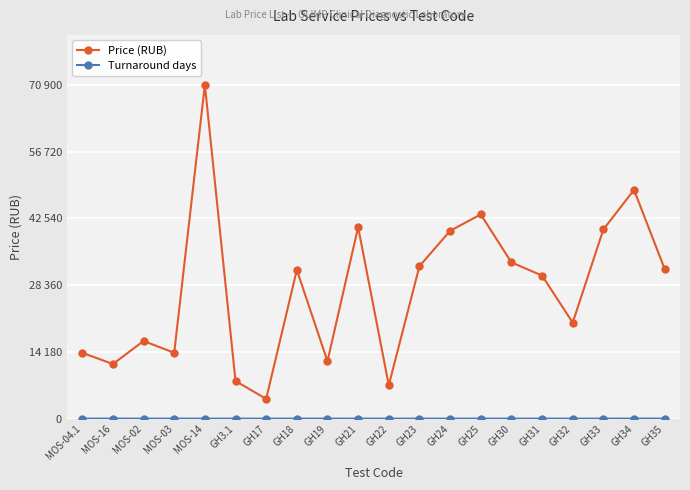

What is the sum of all Turnaround days values?

205